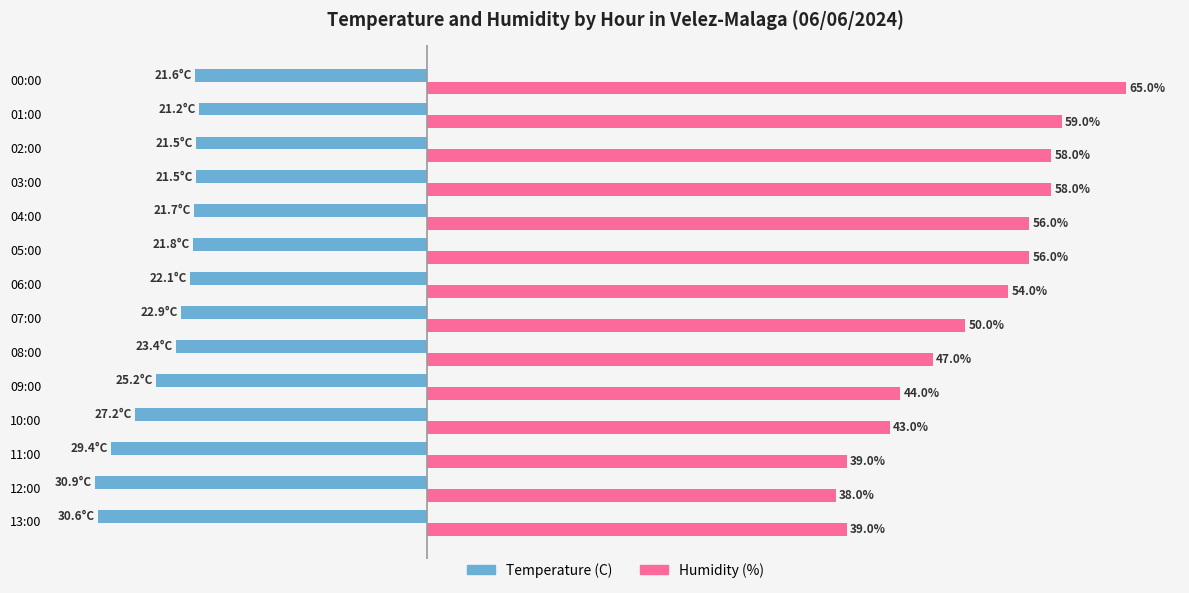

Rank the series by their maximum value, from lowest to highest.

Temperature (C), Humidity (%)